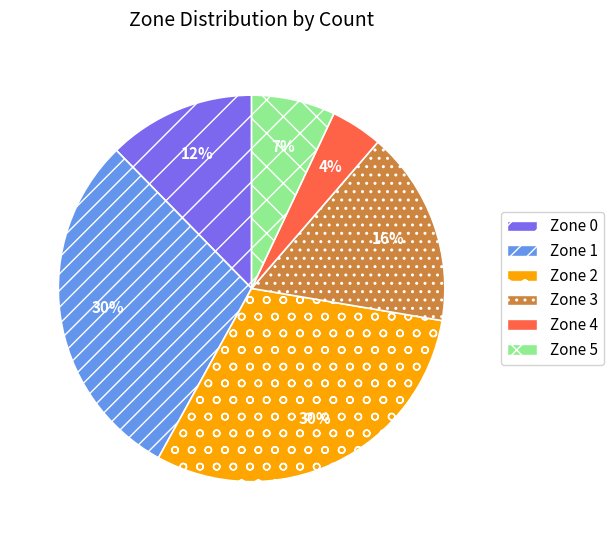

Do Zone 4 and Zone 2 together represent more than half of the pie?

No